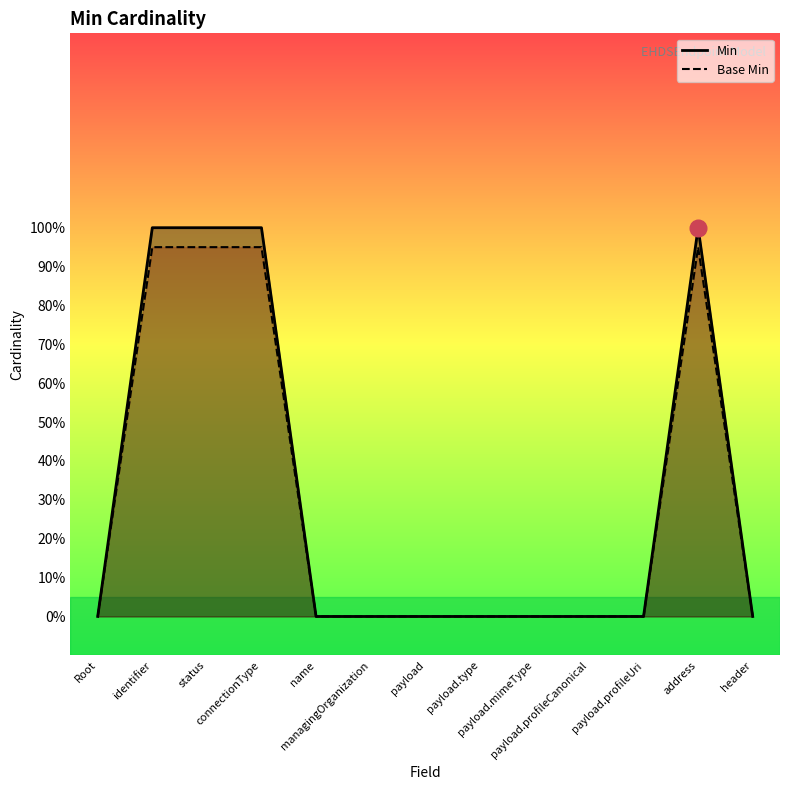

What is the sum of the Base Min values at payload.profileUri and address?

0.9